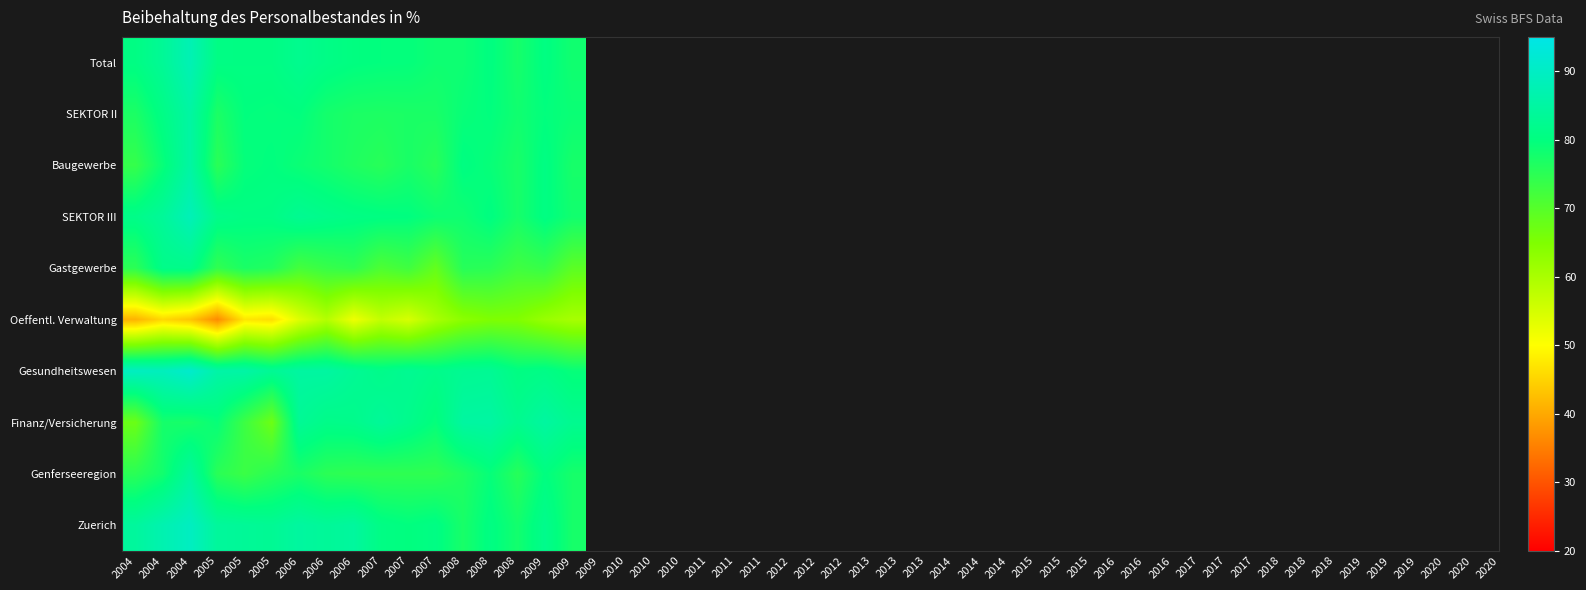

Which category has the lowest value across all series?

2005